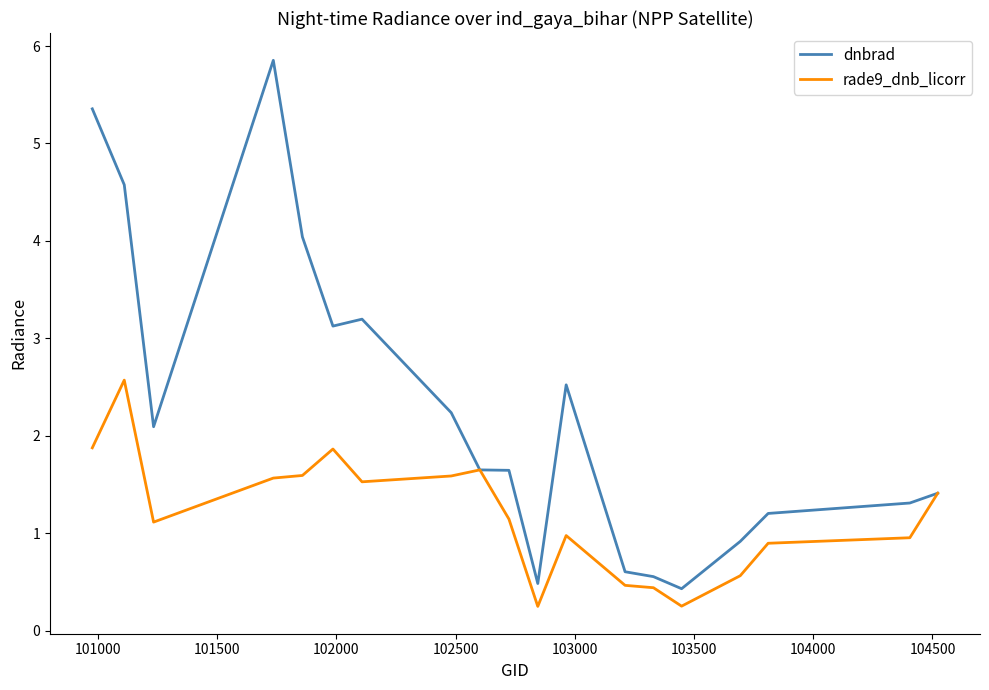

What is the average value of the rade9_dnb_licorr series?

1.2